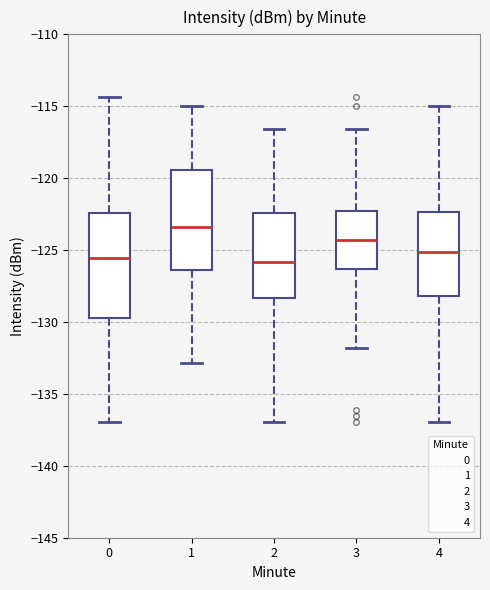

Where is the upper edge of the box at x = 2 on the y-axis? The values are not printed on the chart, so give them approximately, as read against the axis.

-122.5